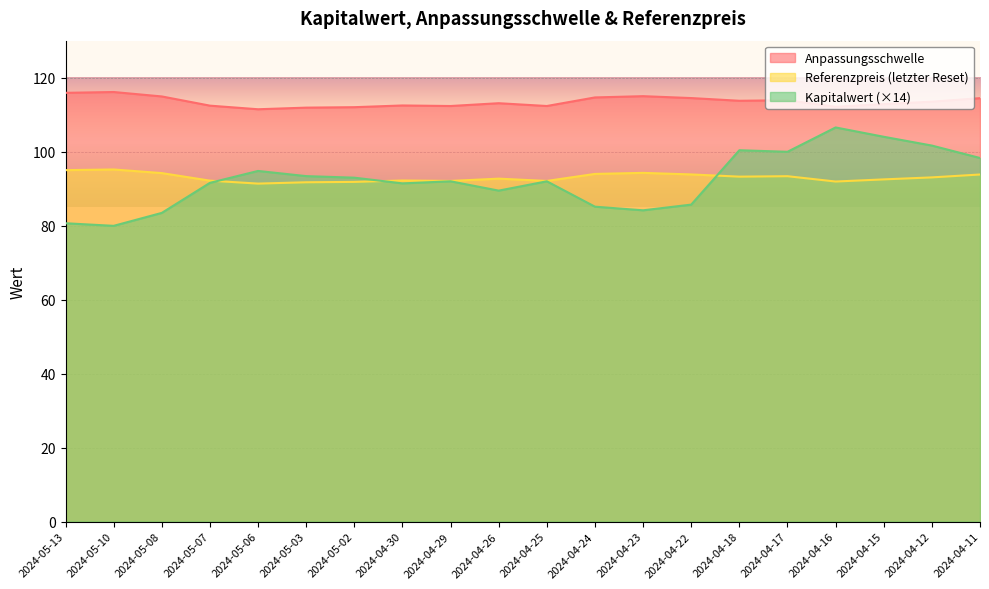

What are all the series names shown in the legend?

Anpassungsschwelle, Referenzpreis (letzter Reset), Kapitalwert (×14)